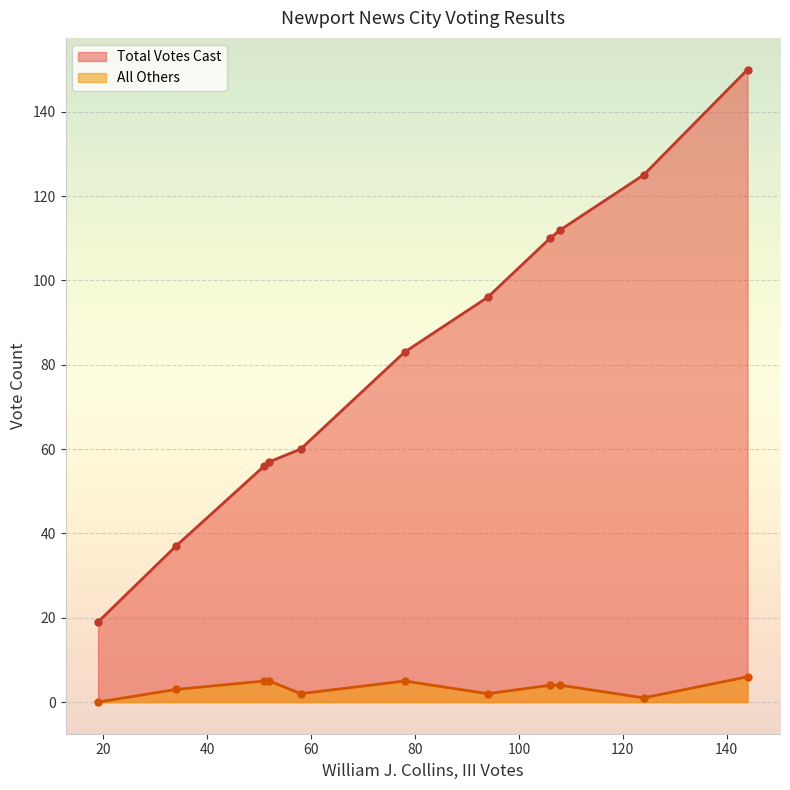

What is the value of the Total Votes Cast point at the 6th from the left?

83